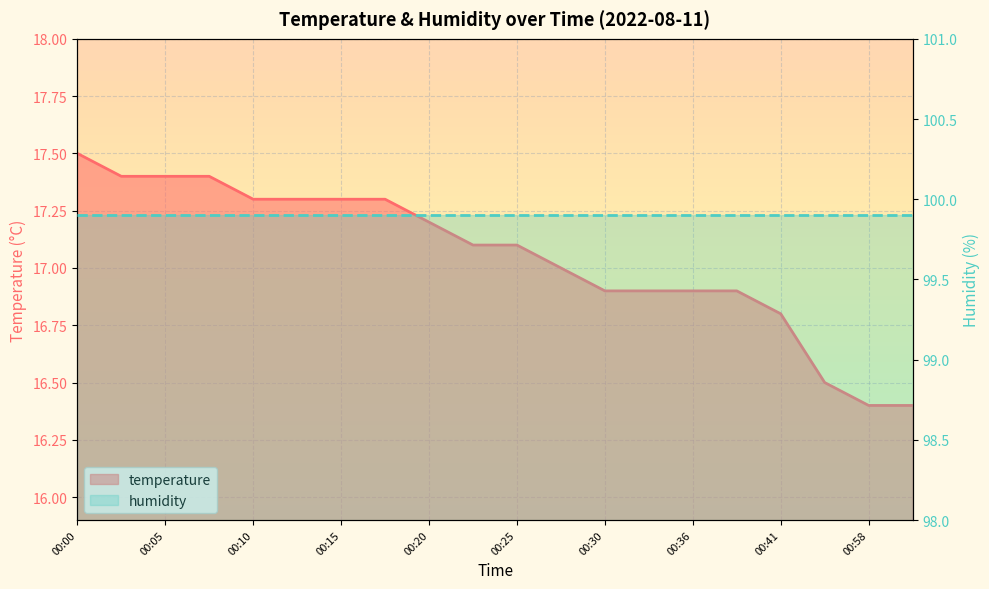

What is the change in value from 00:15 to 00:36?

-0.4